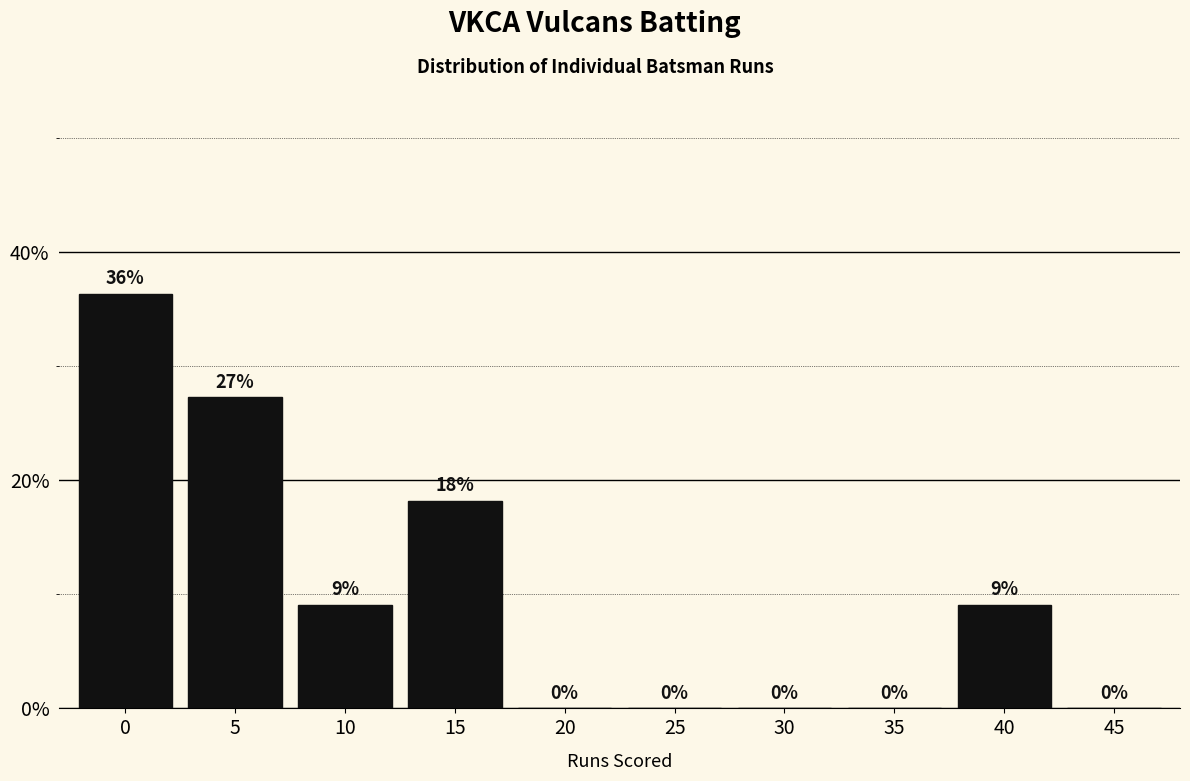

The value at 30 is -13.5. True or false?

False